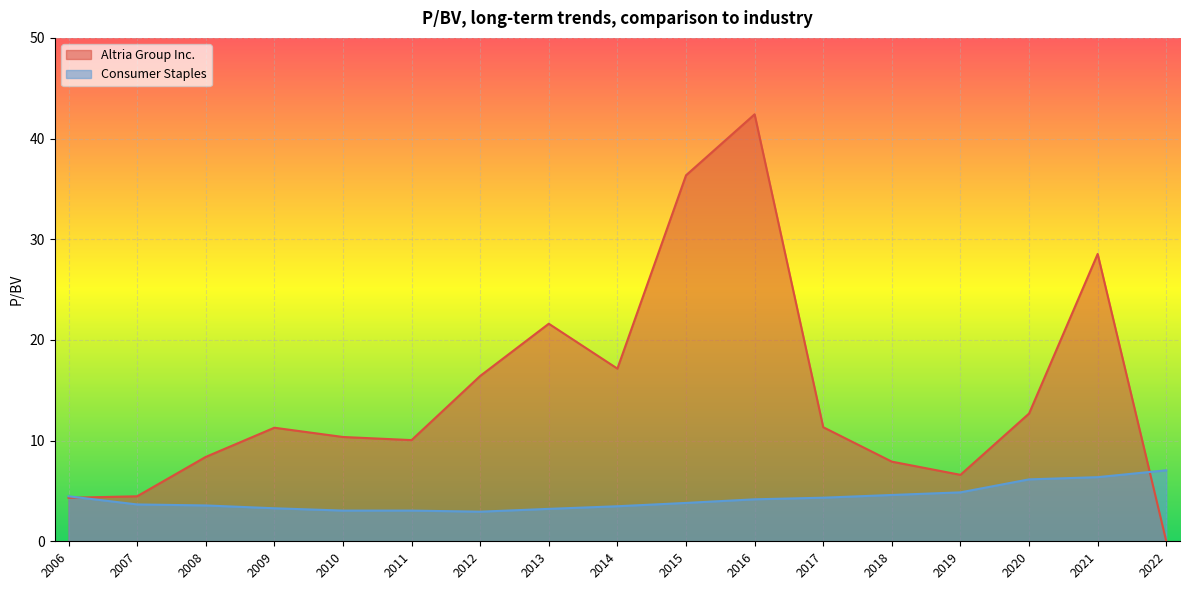

In Consumer Staples, how many points are lower than both neighbors (excluding endpoints)?

1